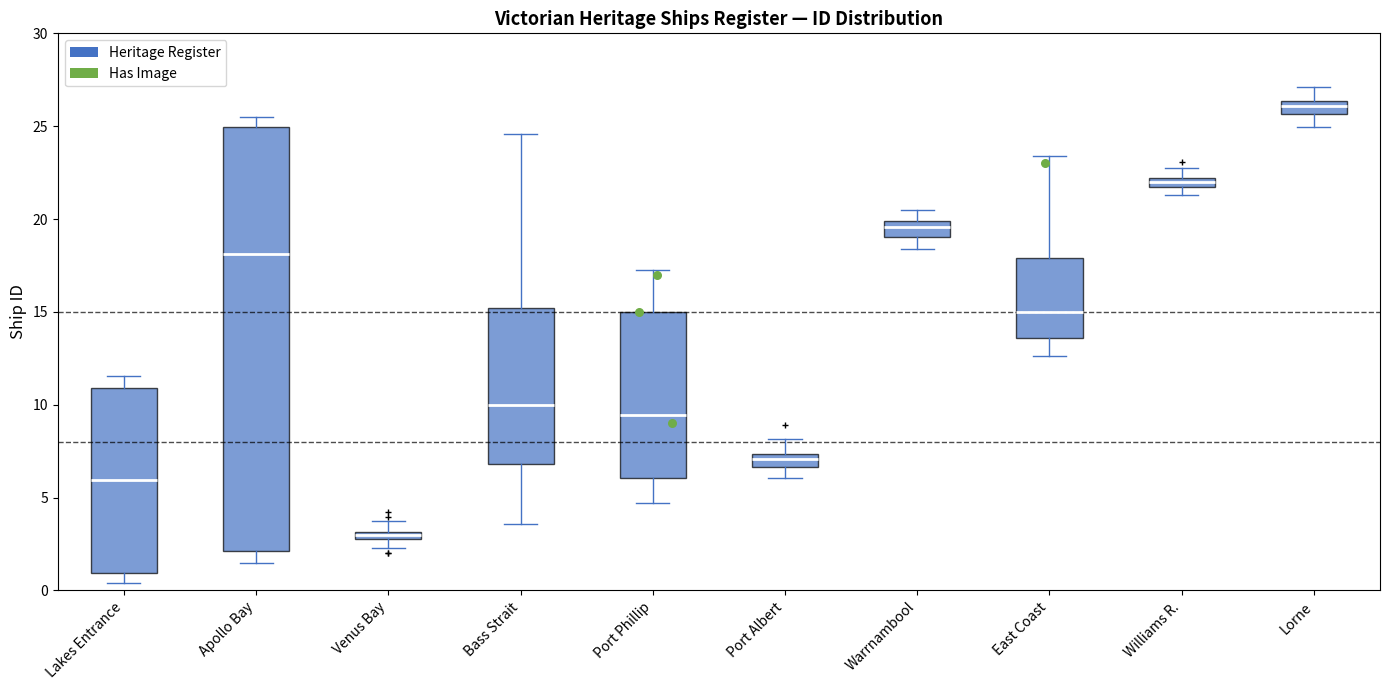

Where is the upper edge of the box for Lorne on the y-axis? The values are not printed on the chart, so give them approximately, as read against the axis.

26.5